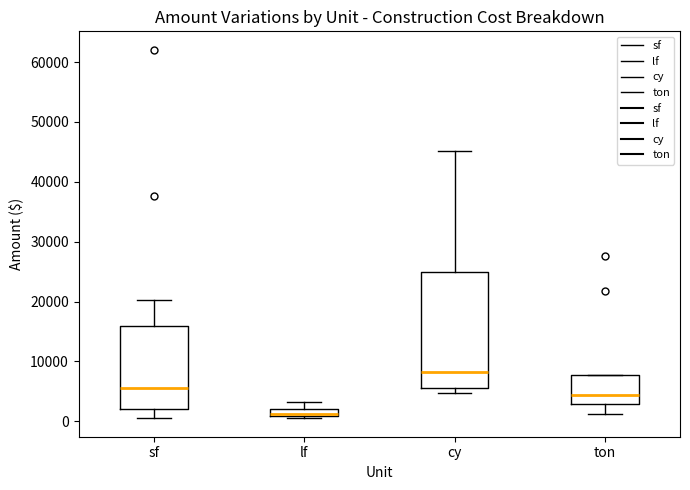

Where is the lower edge of the box for lf on the y-axis? The values are not printed on the chart, so give them approximately, as read against the axis.

1000